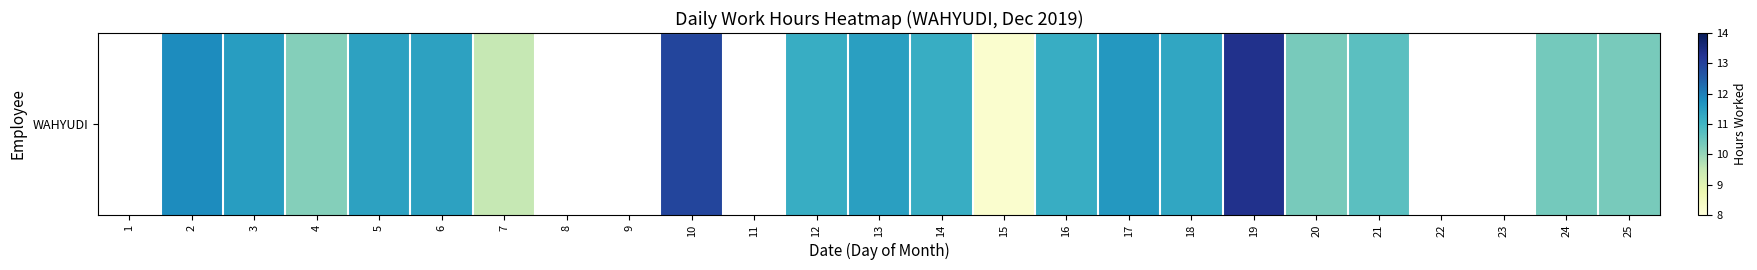

Which has a higher value, 5 or 14?

5